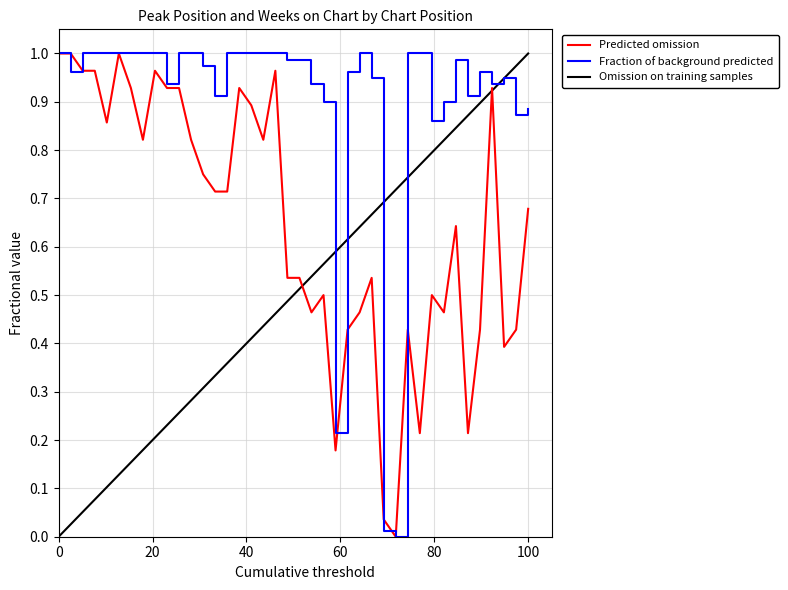

The Fraction of background predicted series shows 1.0 at 100. True or false?

False